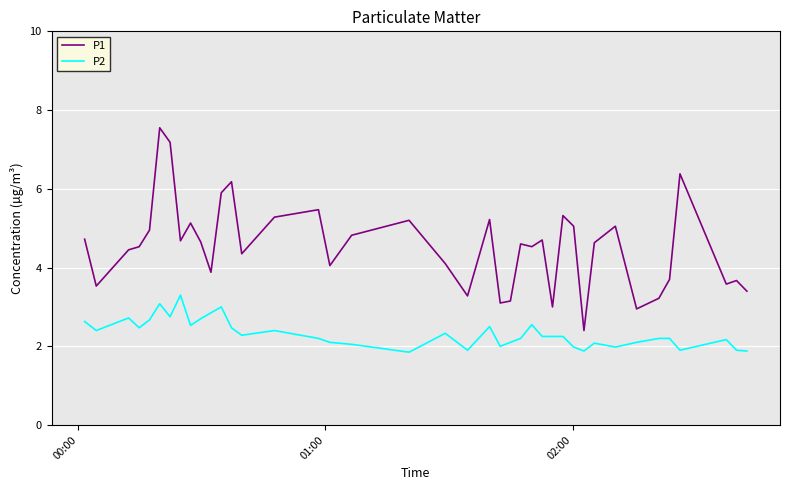

True or false: P1 and P2 intersect in this chart.

False